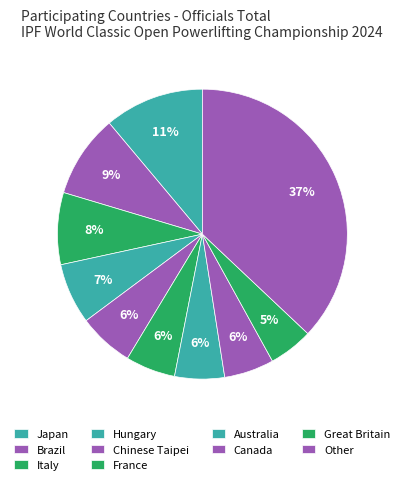

The Japan slice represents 1% of the pie. True or false?

False